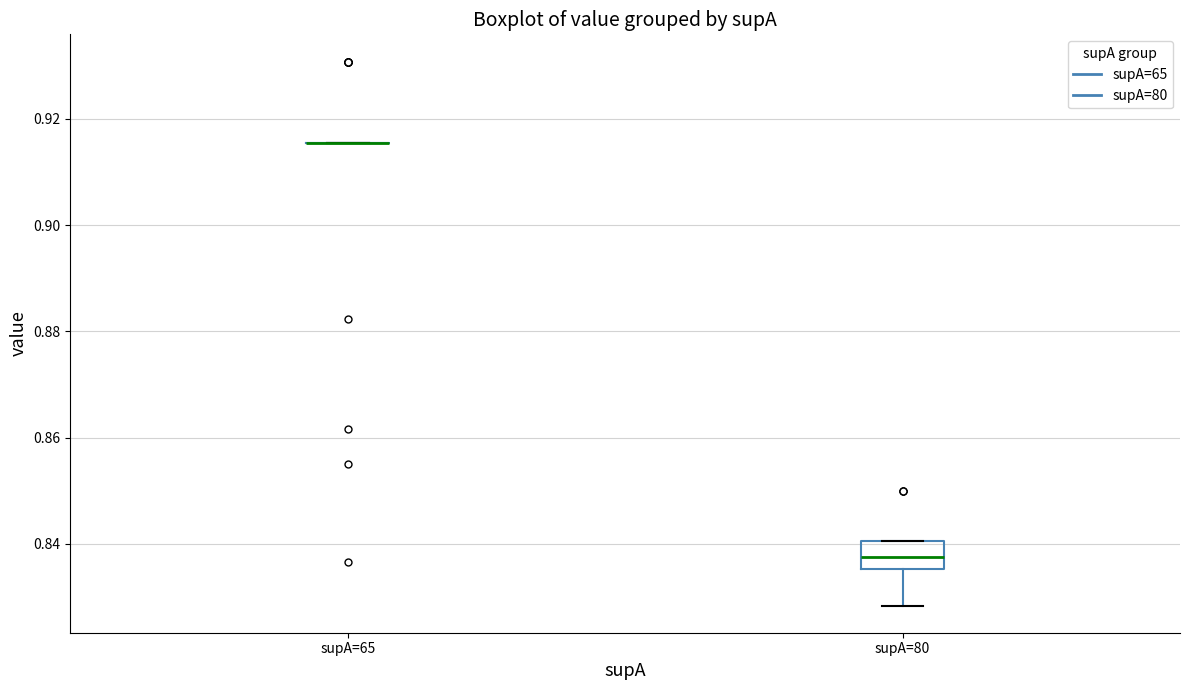

Reading left to right, transcribe this box plot: for each box, give where its median line is, the range the box spans, and where its two whiskers end, as read against the y-axis. The values are not printed on the chart, so give them approximately, as read against the axis.

supA=65: box collapsed to a line at 0.916, whiskers 0.916 to 0.916
supA=80: median 0.838, box 0.836 to 0.840, whiskers 0.828 to 0.840